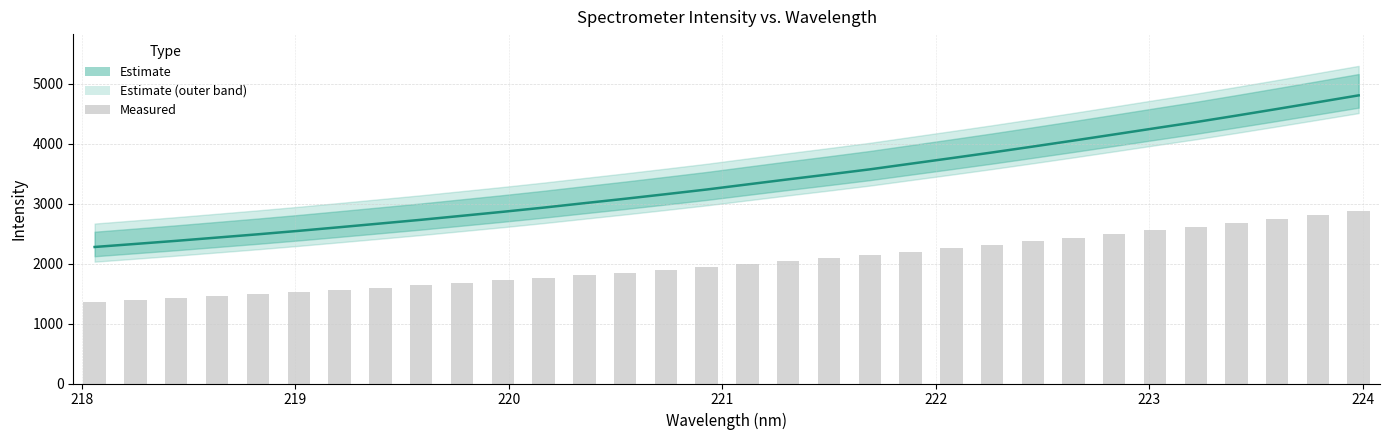

True or false: Measured has a value of 406.9 at 218.

False